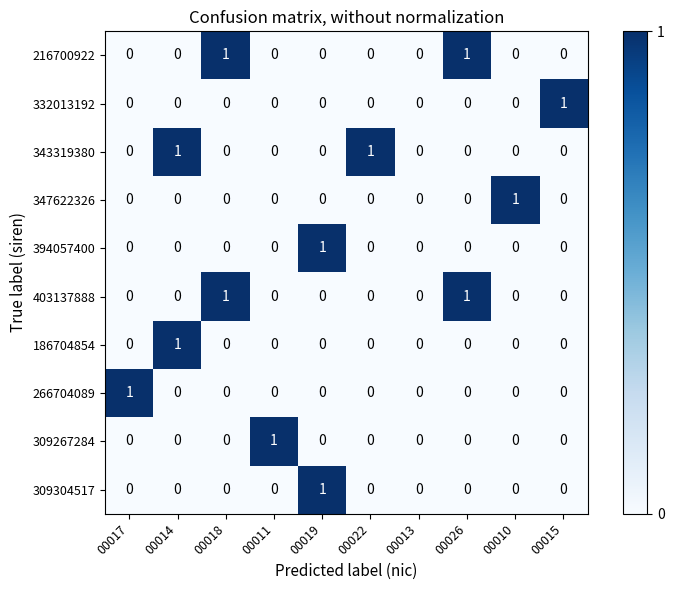

The value of 216700922 at 00017 is -1. True or false?

False